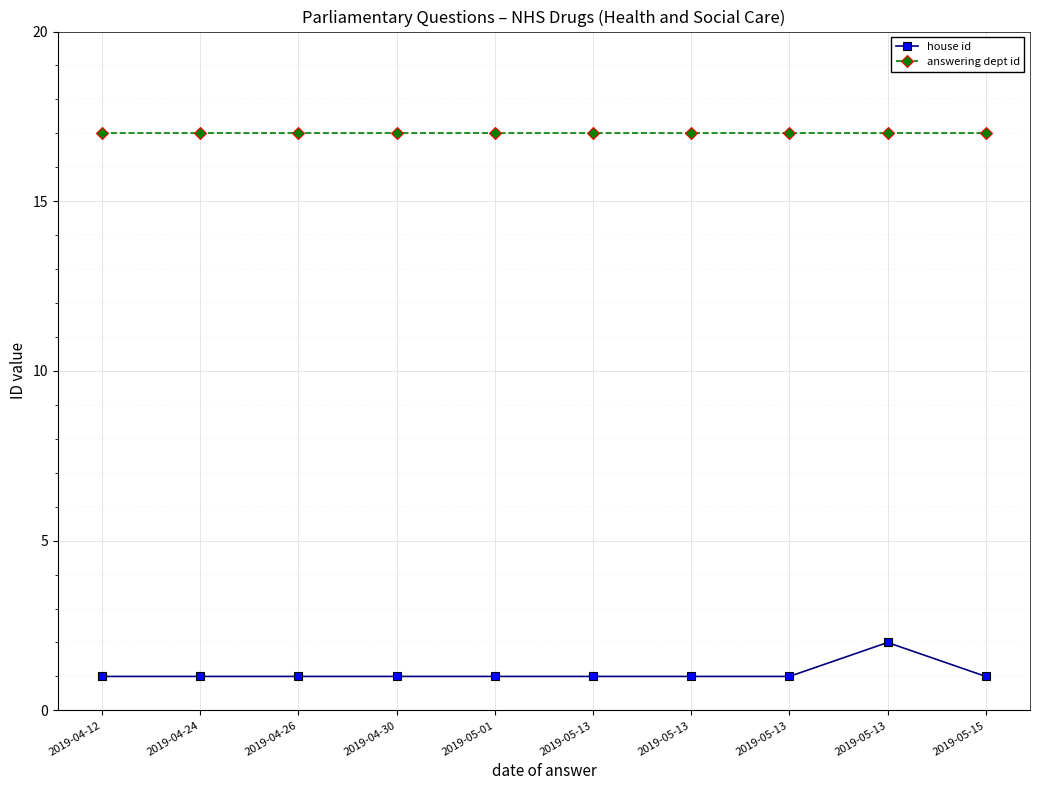

What is the sum of the house id values at 2019-05-13 and 2019-04-26?

2